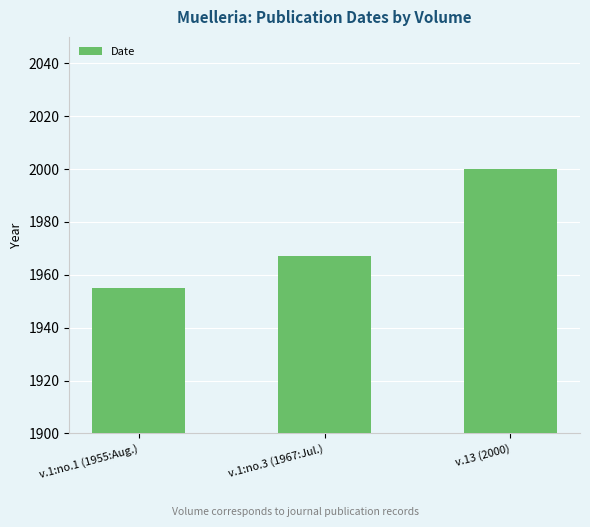

Count the number of categories in the chart.

3